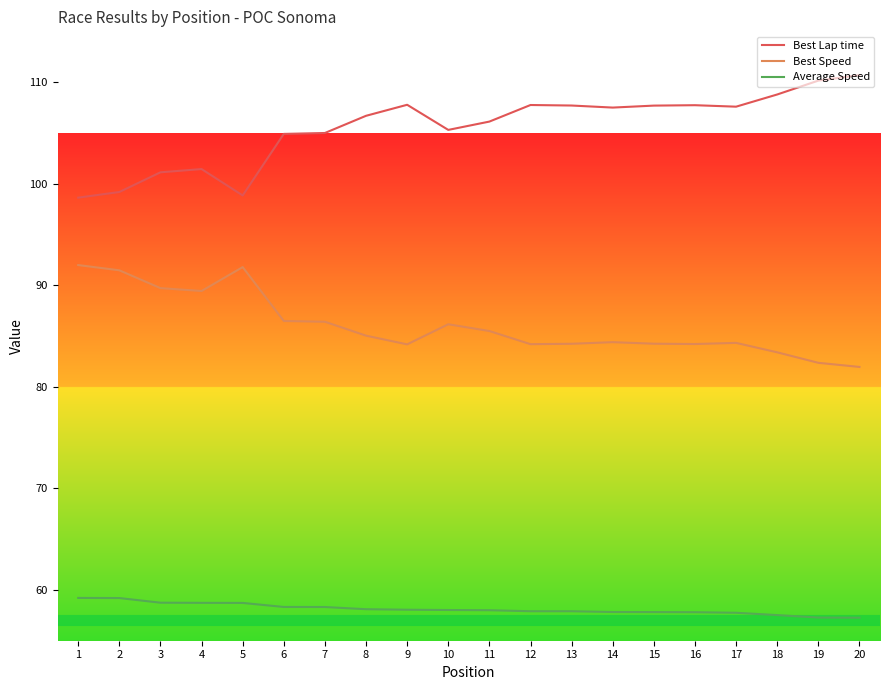

Is it true that Best Speed equals 49.3 at 2?

False